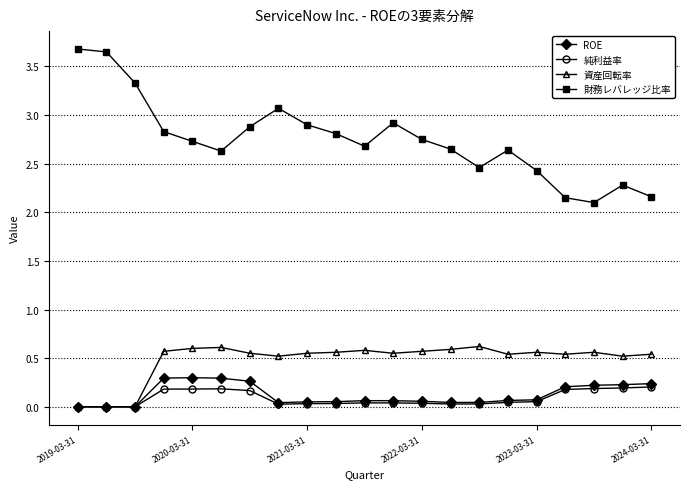

Does the chart have visible grid lines?

Yes